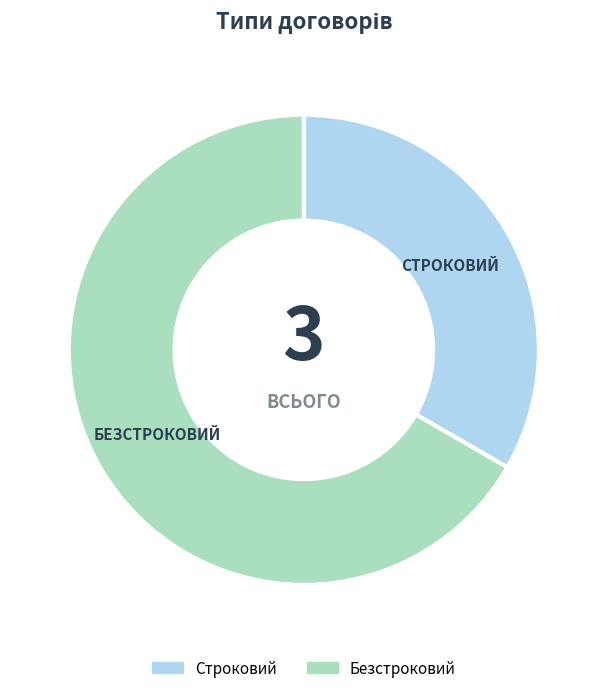

Does Строковий represent more than half of the total?

No